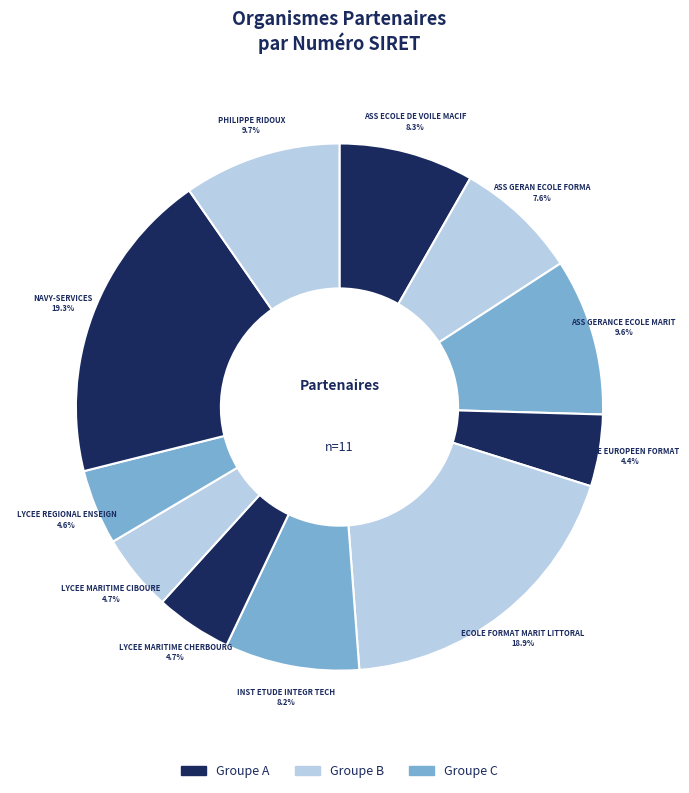

Is the sum of ASS GERANCE ECOLE MARIT and ASS GERAN ECOLE FORMA greater than half?

No